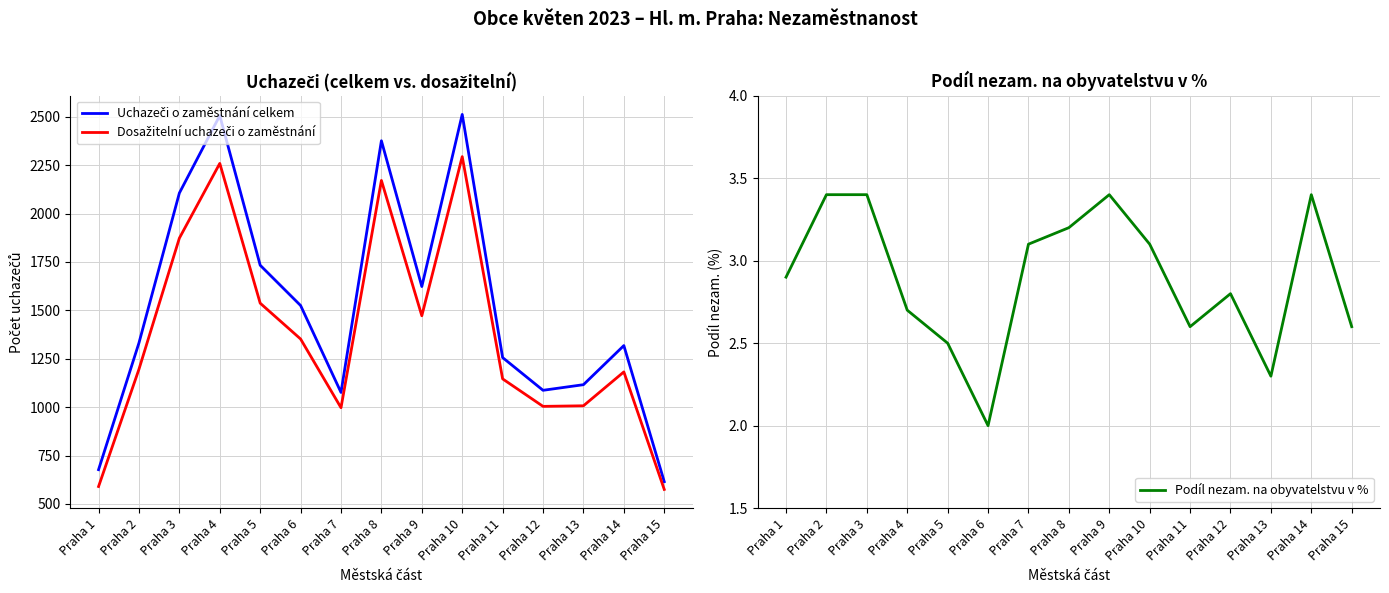

True or false: Uchazeči o zaměstnání celkem has more than 1 interior local peaks.

True